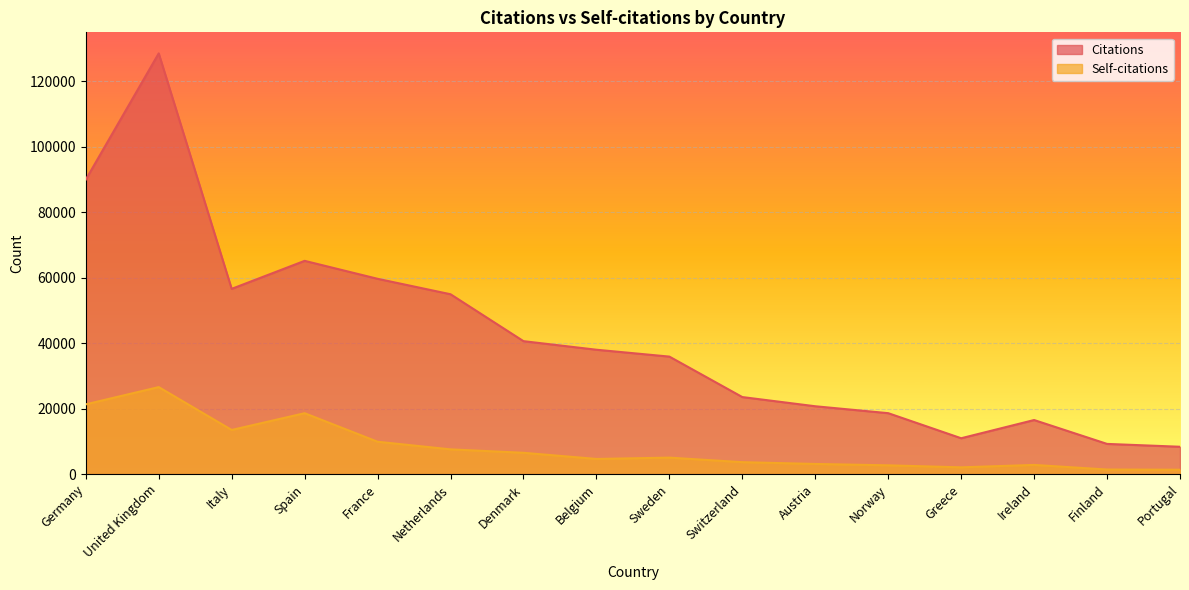

What is the difference between the second highest and second lowest values in the Citations series?

80702